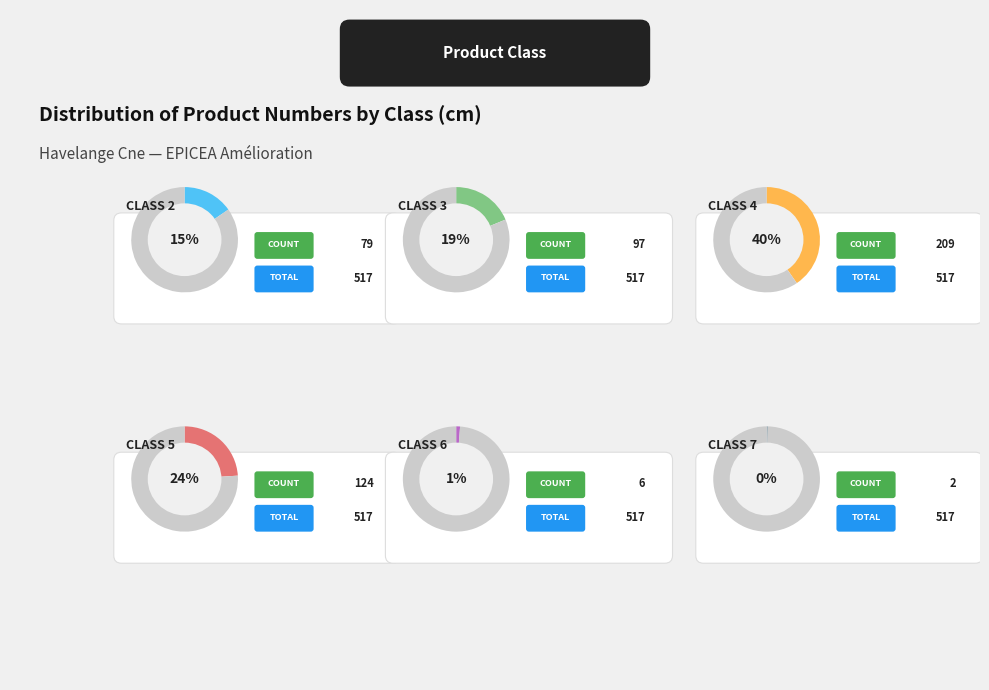

Rank the categories by value from lowest to highest.

7, 6, 2, 3, 5, 4